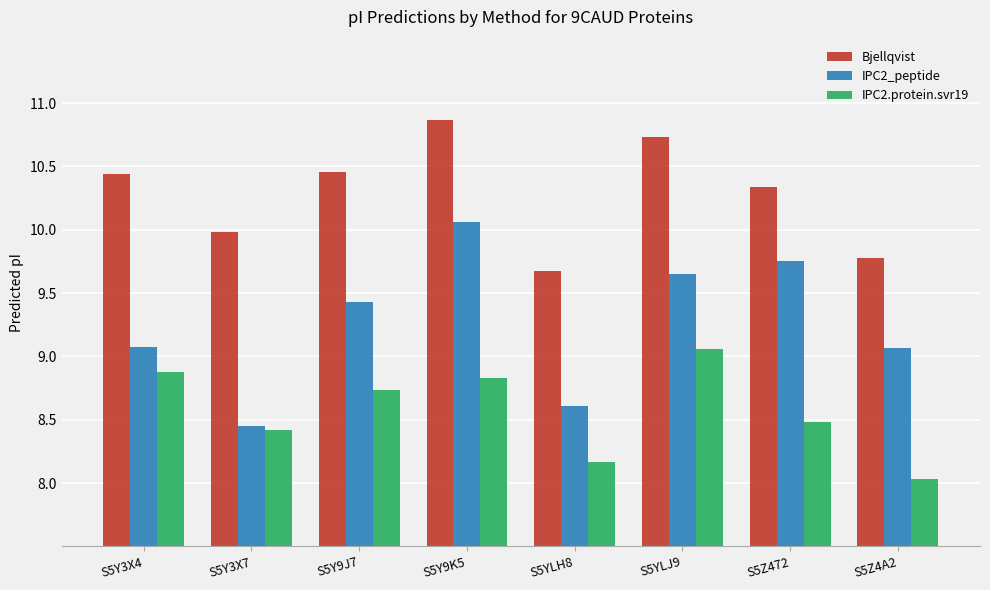

How many bars are there in total?

24